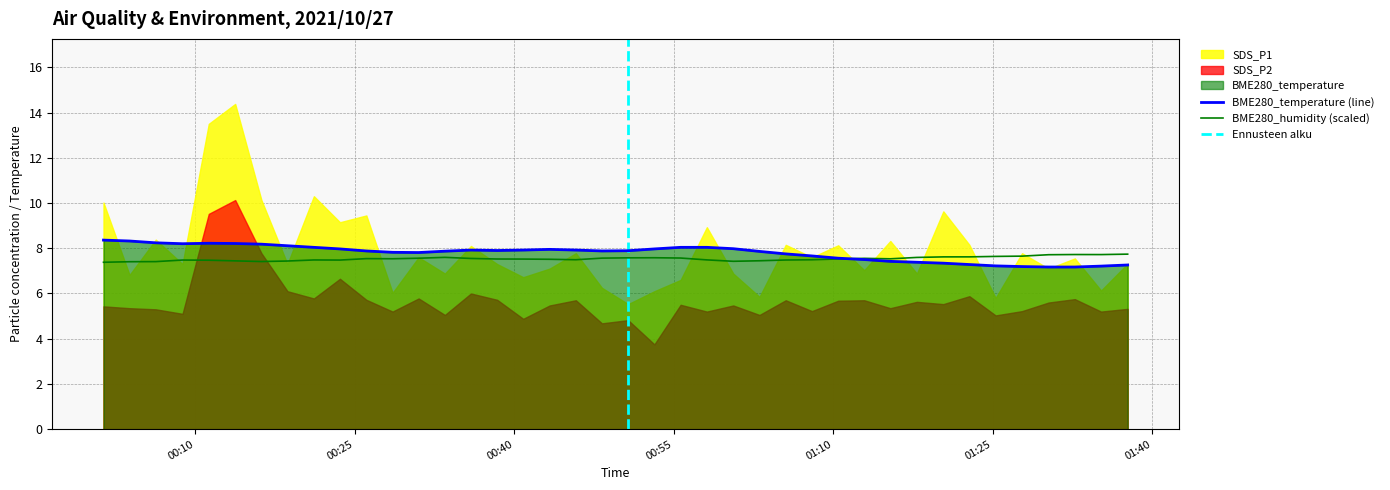

True or false: BME280_temperature has more than 1 interior local peaks.

True